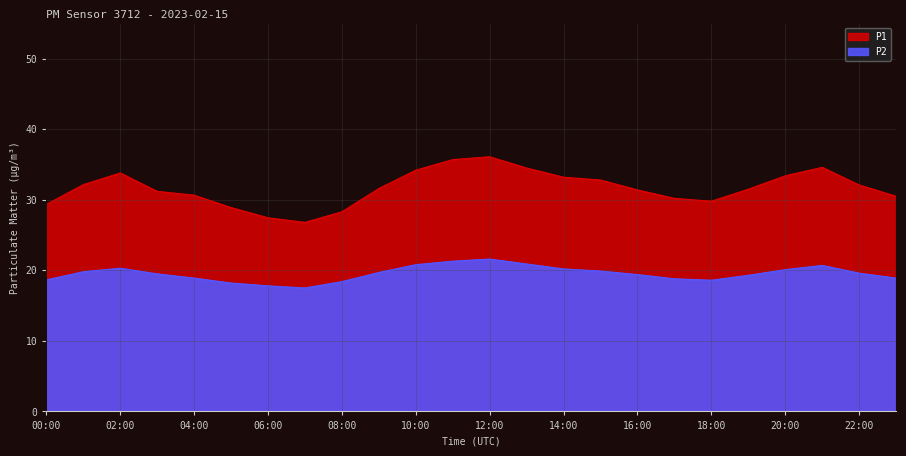

List the series in order of their overall mean, lowest first.

P2, P1